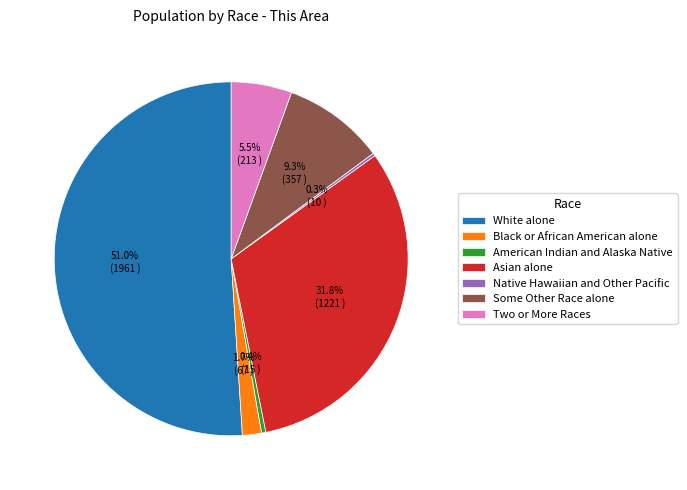

Between Some Other Race alone and Black or African American alone, which is larger?

Some Other Race alone